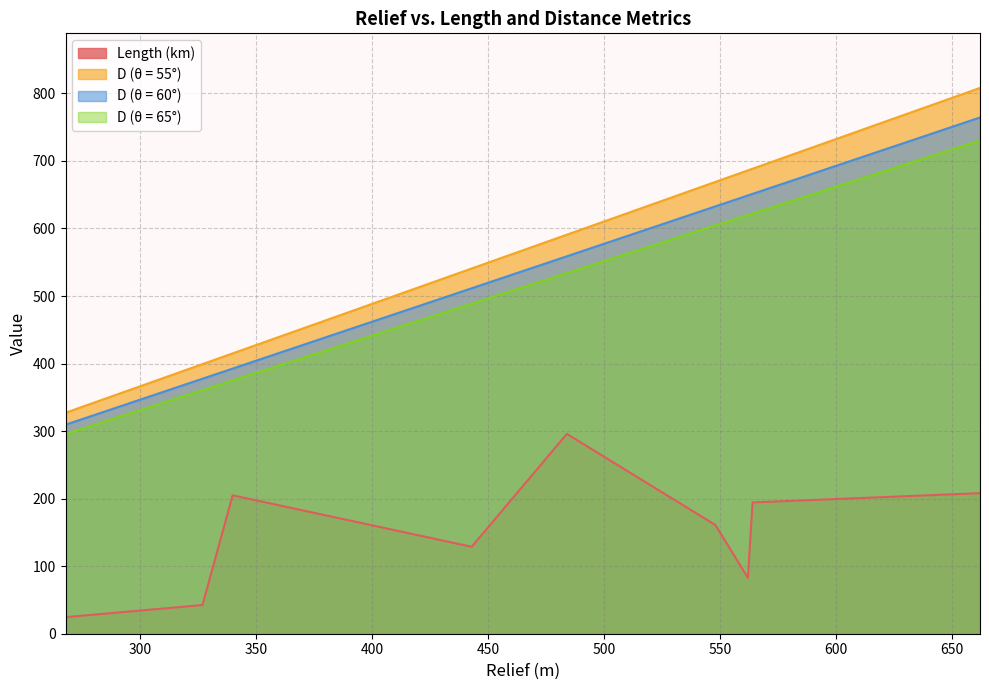

At which category is the sum across all series the highest?

662